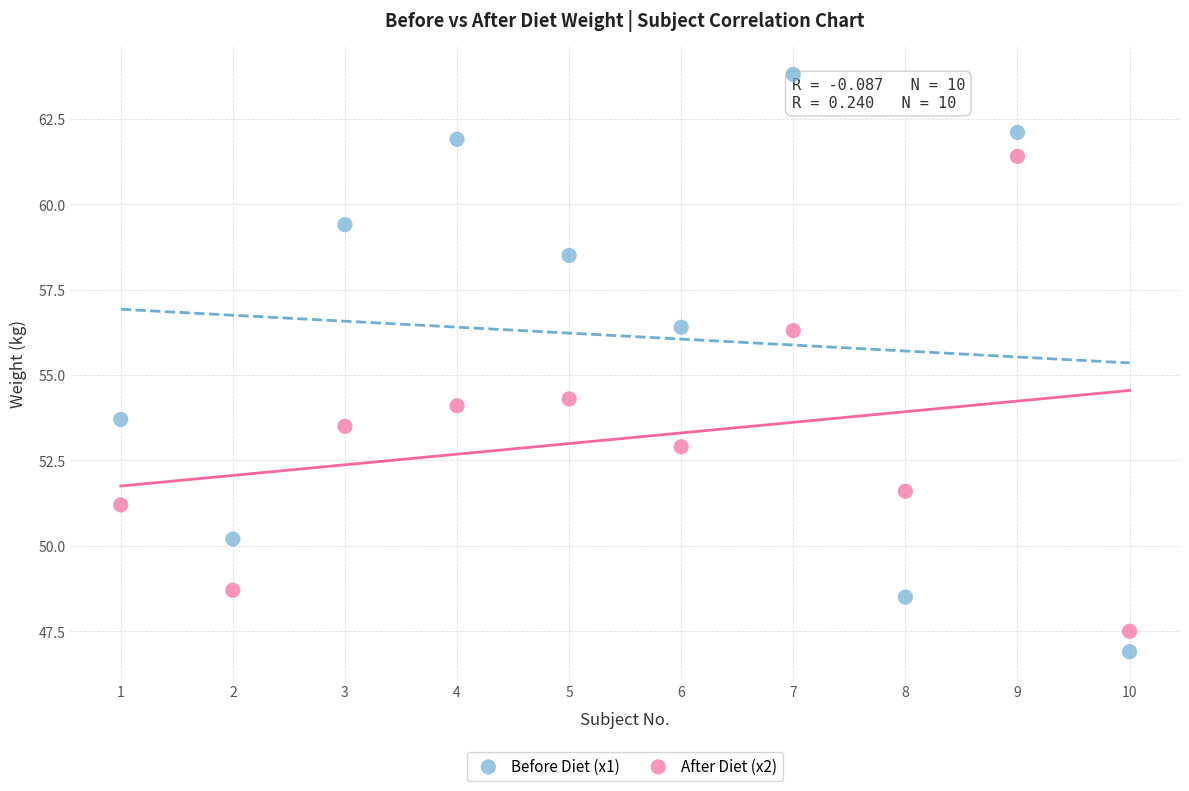

Which series has the largest Y range (max minus min)?

Before Diet (x1)